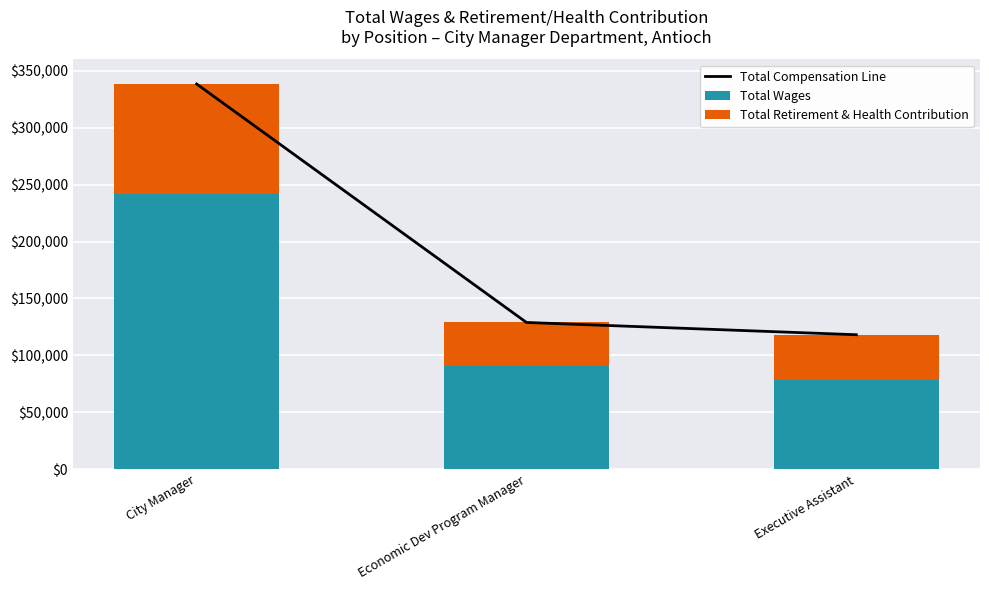

How many distinct data groups are displayed?

3